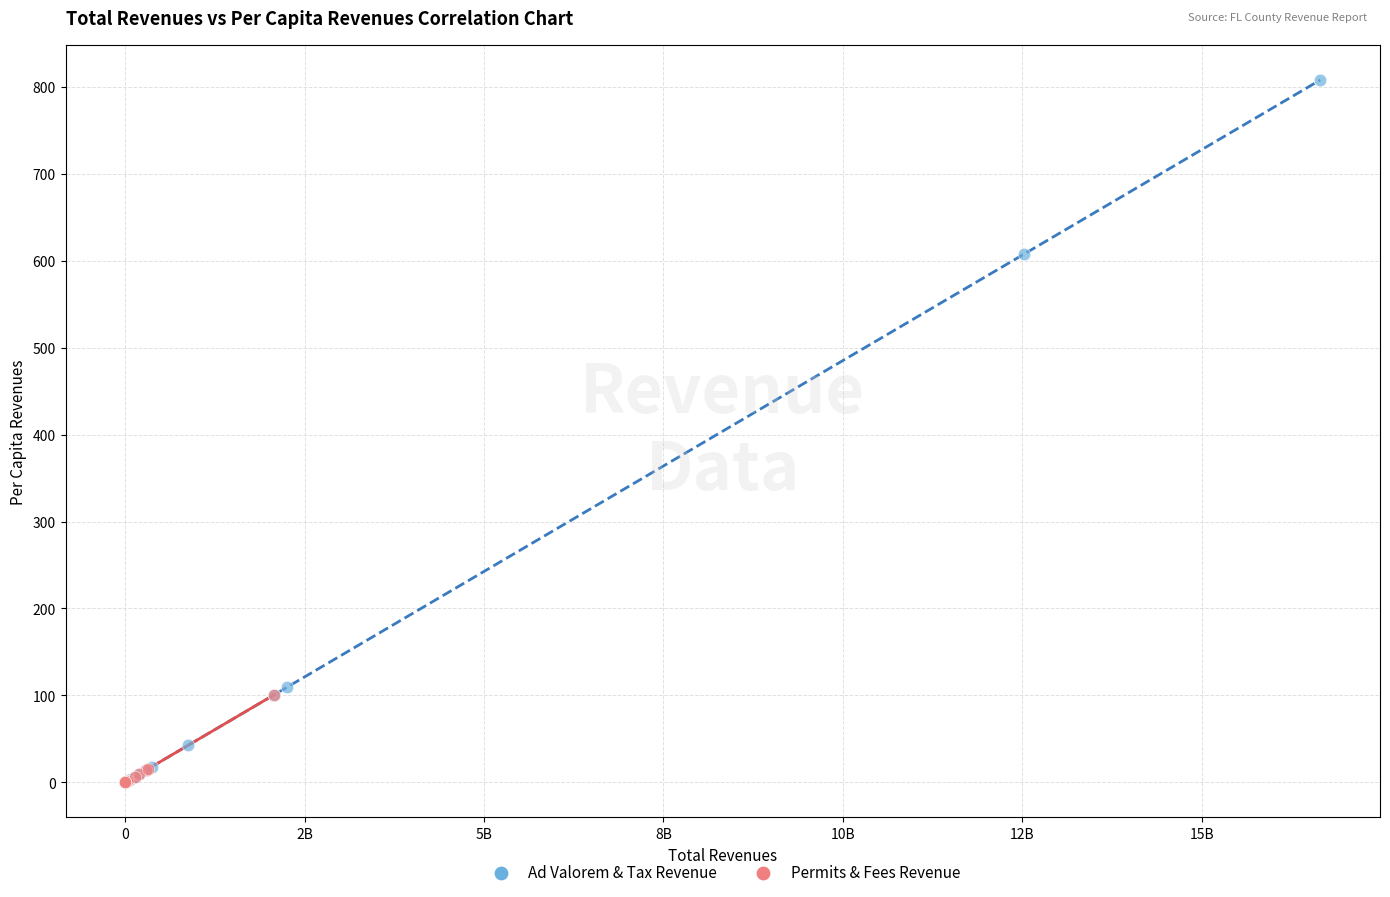

Which series has the largest Y range (max minus min)?

Ad Valorem & Tax Revenue